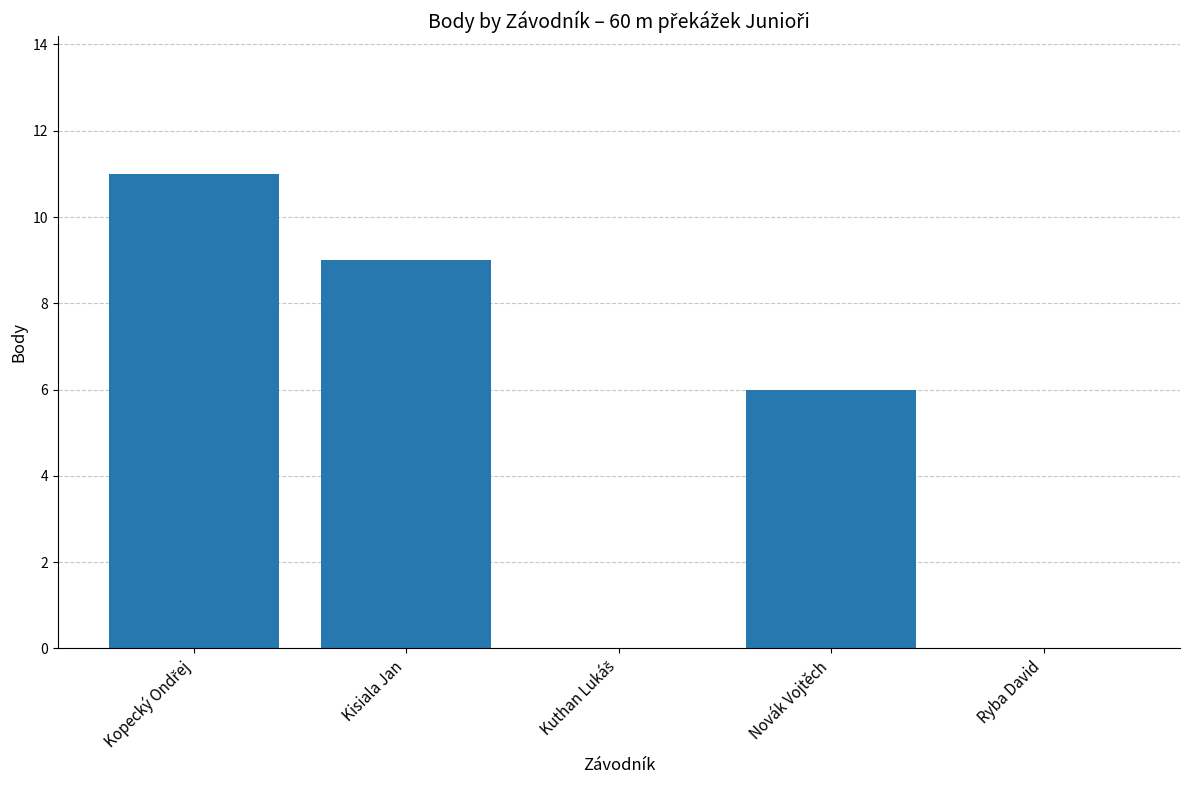

Between Kisiala Jan and Ryba David, which is larger?

Kisiala Jan